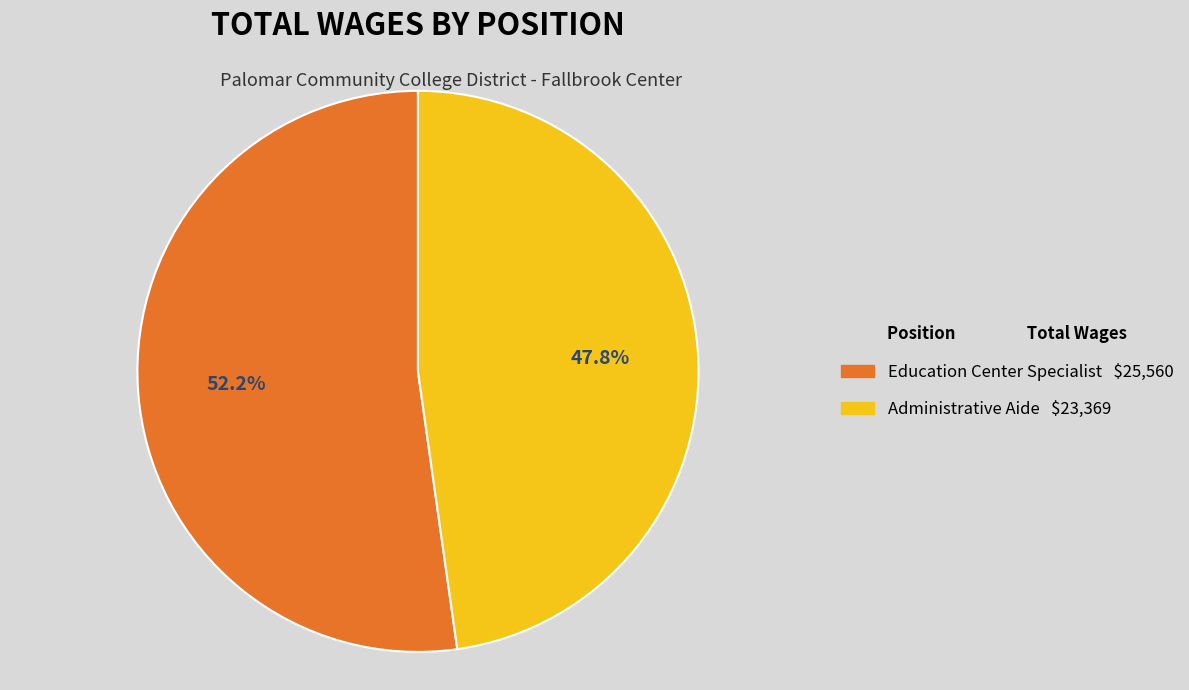

How much of the chart is everything except Administrative Aide?

52.2%